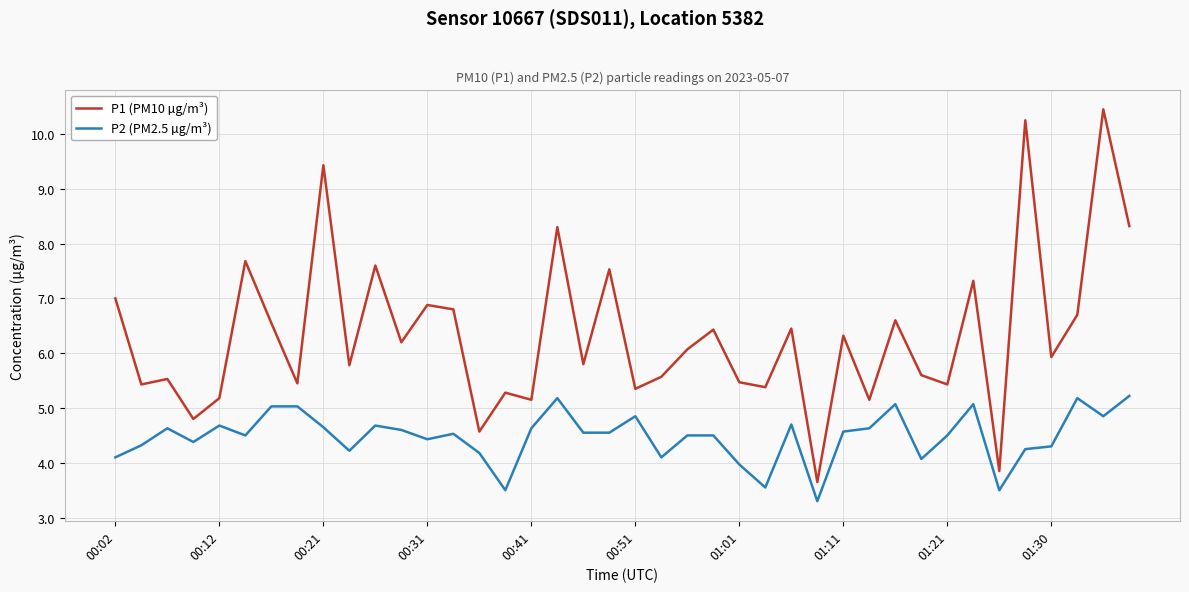

What is the difference between the maximum and minimum values in the P2 (PM2.5 µg/m³) series?

1.9